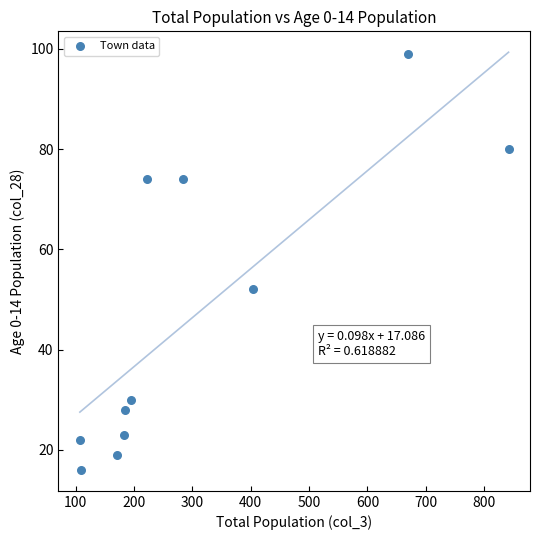

What Y value in the scatter plot is closest to 57?

52